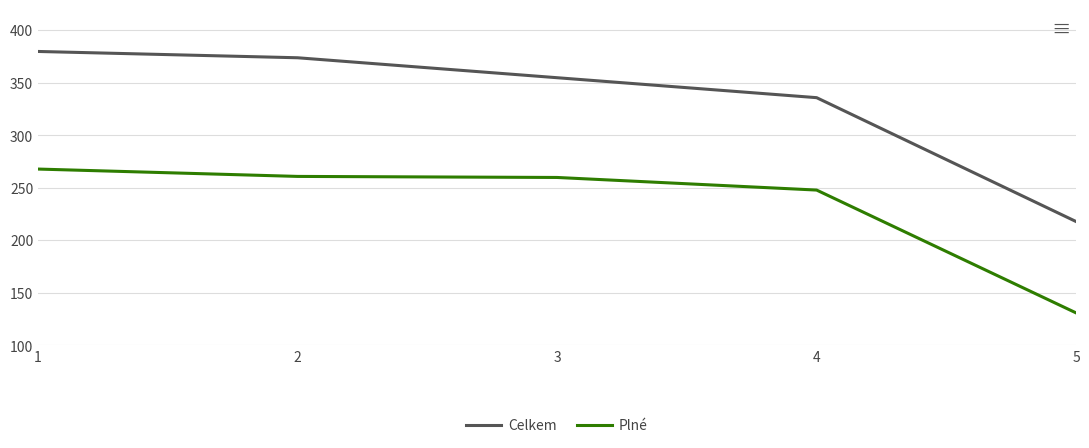

Rank the series by their average value, from lowest to highest.

Plné, Celkem